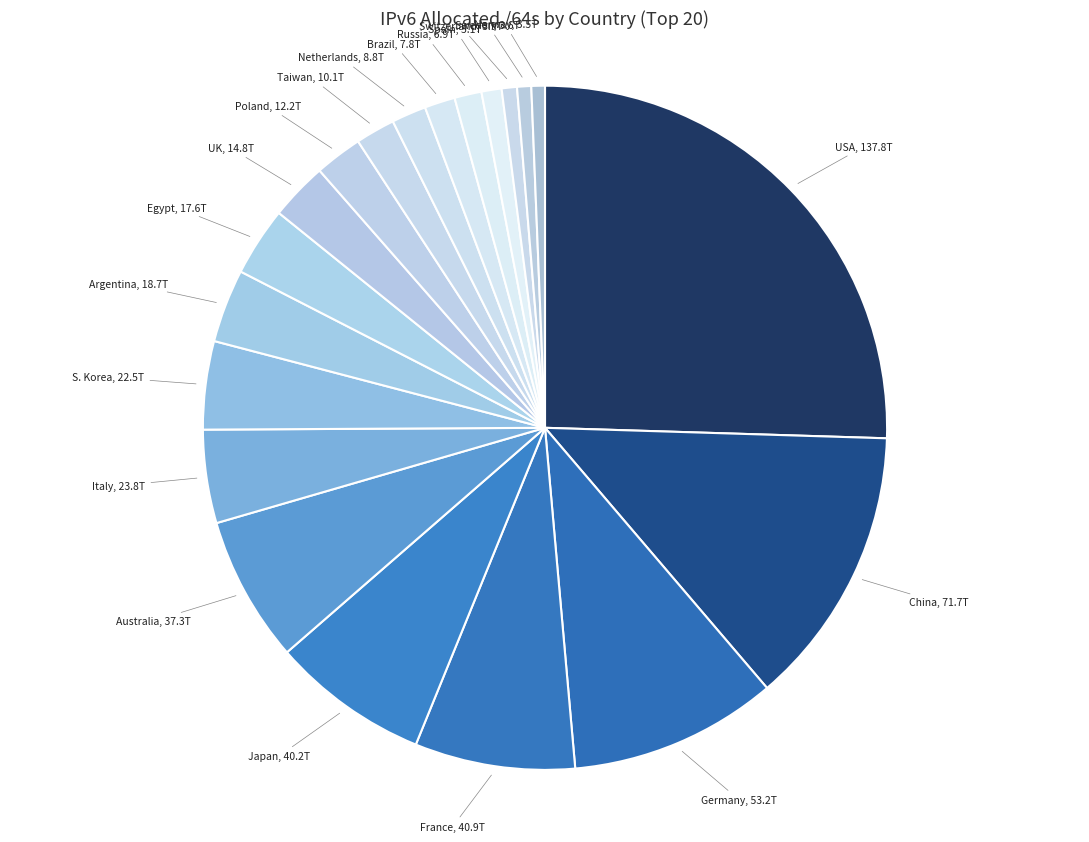

Which category has the biggest portion of the pie?

United States of America